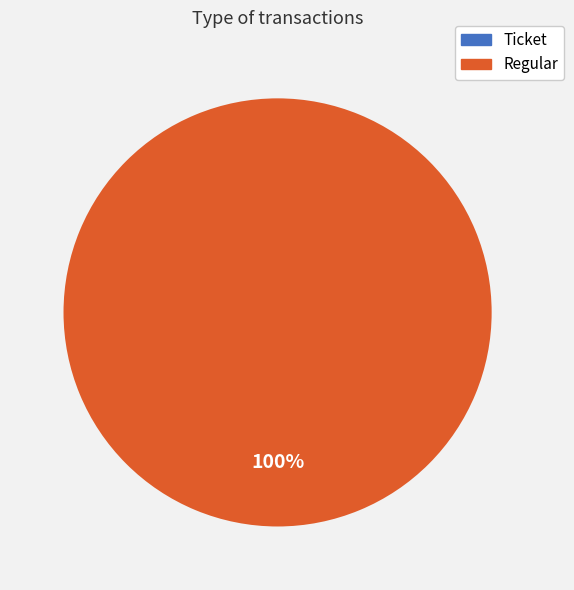

Is there any slice that represents more than half of the pie?

Yes